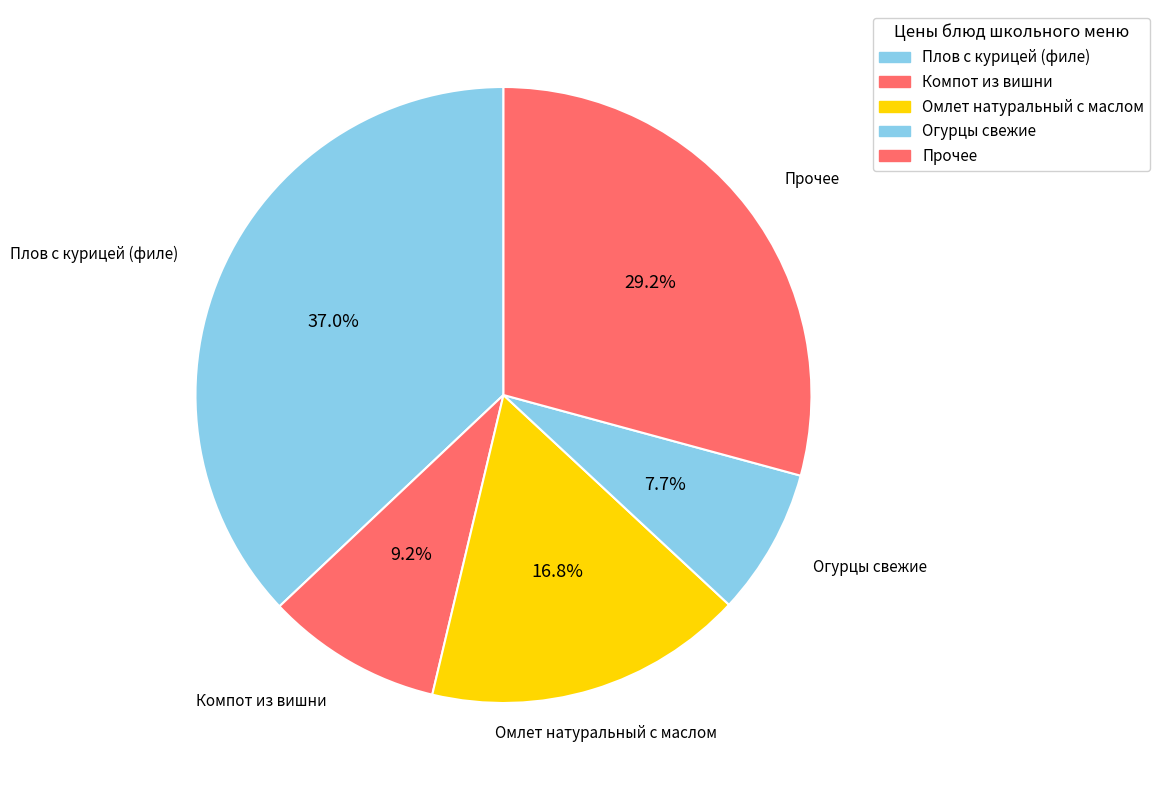

How many slices are in this pie chart?

5